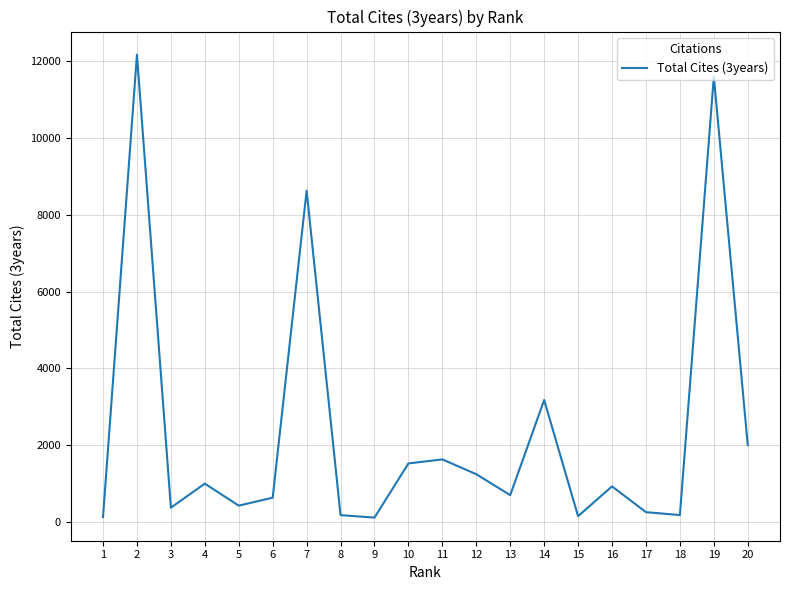

How many interior local peaks (higher than both neighbors) does the data have?

7